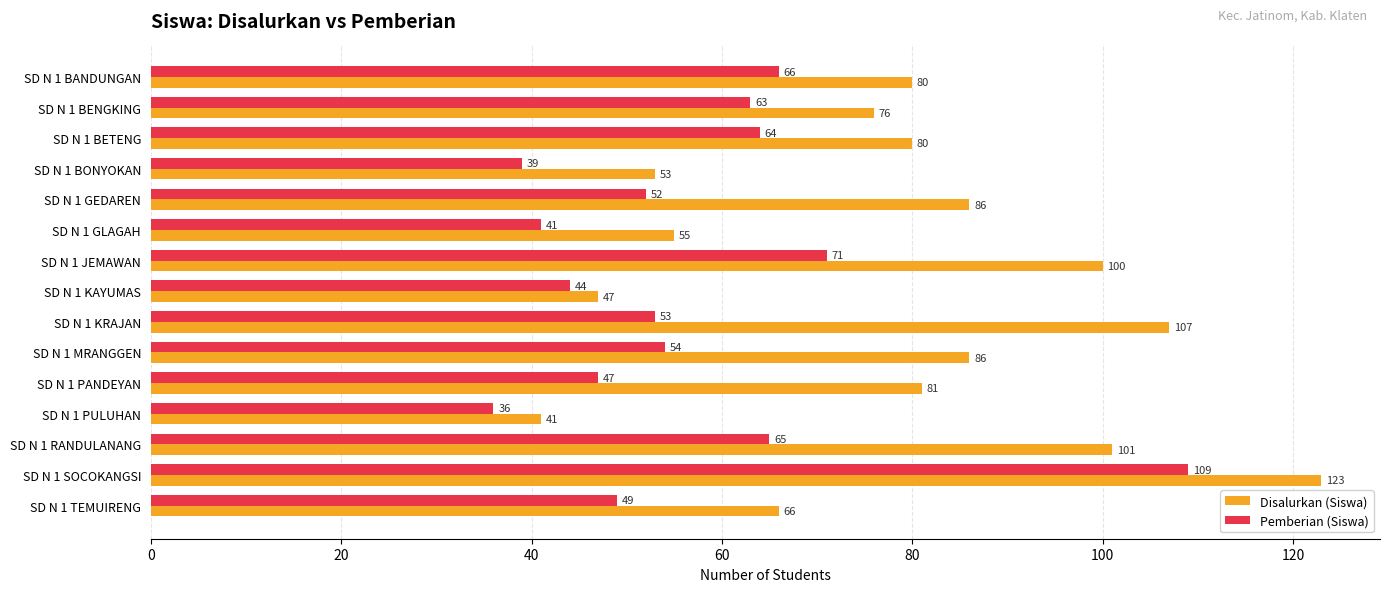

List the series in order of their peak value, highest first.

Disalurkan (Siswa), Pemberian (Siswa)